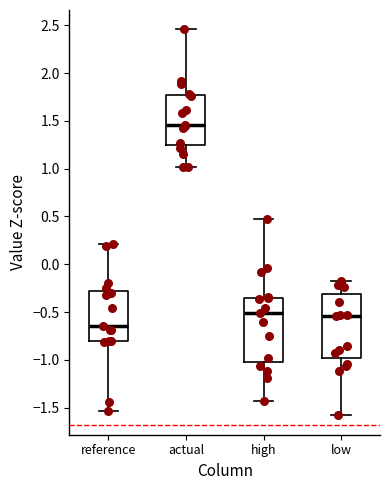

Where is the lower edge of the box for reference on the y-axis? The values are not printed on the chart, so give them approximately, as read against the axis.

-0.80